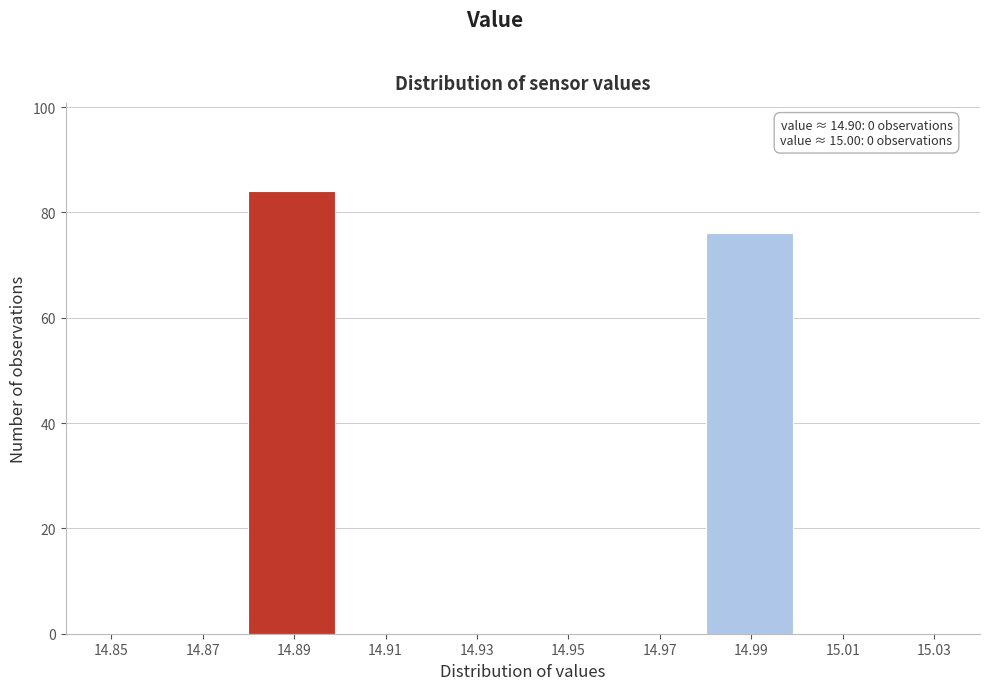

Reading left to right, list all the values displayed in this chart.

14.85=0	14.87=0	14.89=84	14.91=0	14.93=0	14.95=0	14.97=0	14.99=76	15.01=0	15.03=0